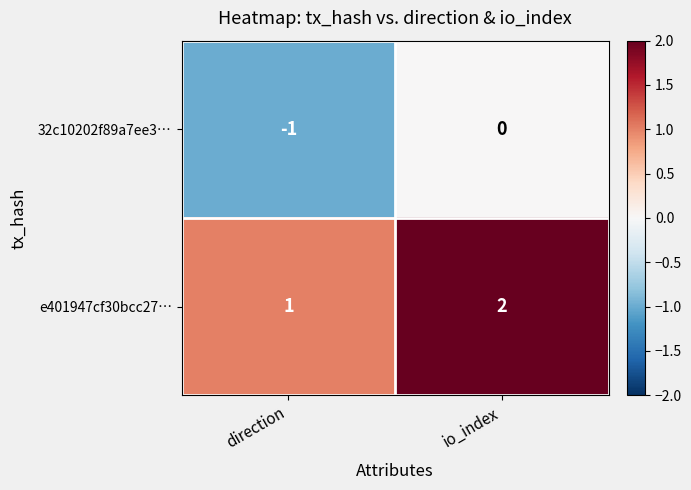

Which series has the largest total across all categories?

e401947cf30bcc27…